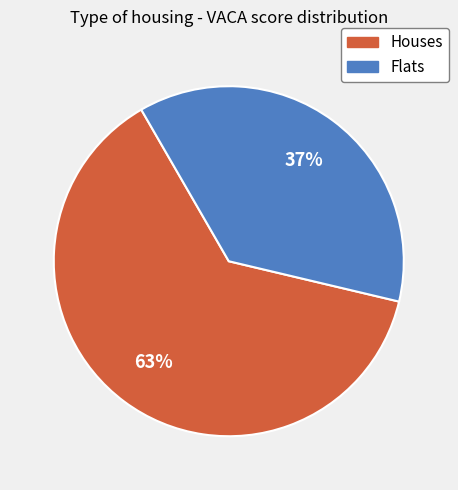

Does any single category account for the majority?

Yes